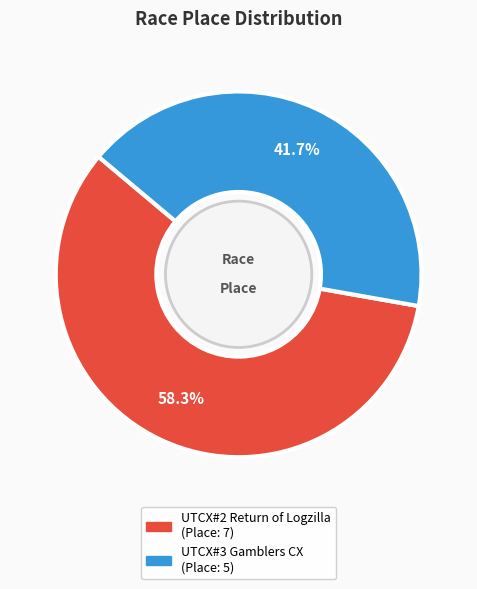

Which slice is the largest?

UTCX#2 Return of Logzilla